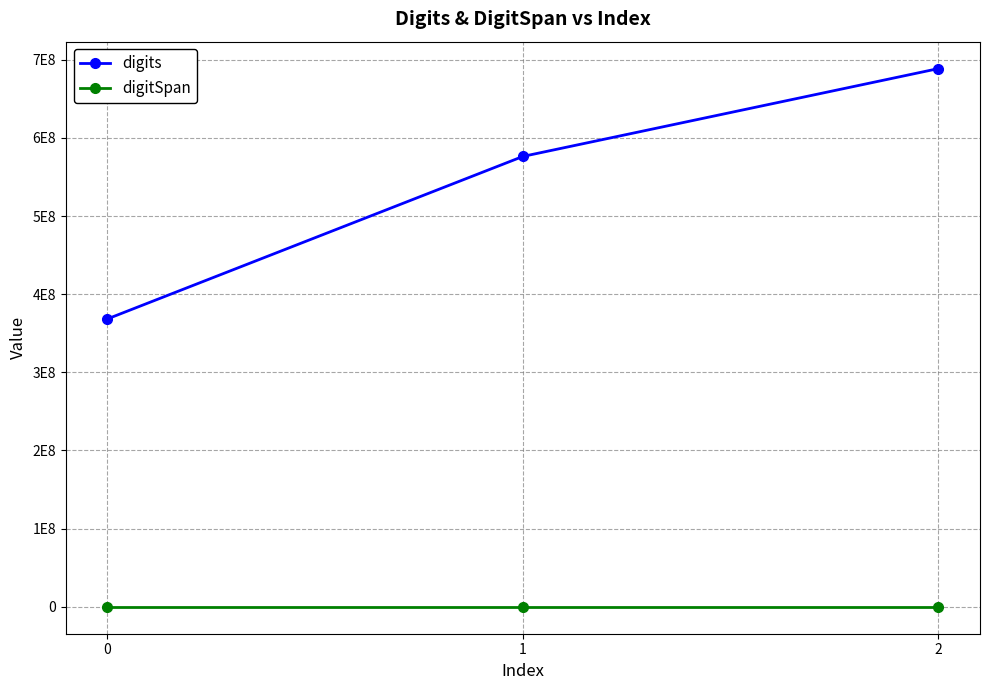

Between 2 and 1, which is larger?

2